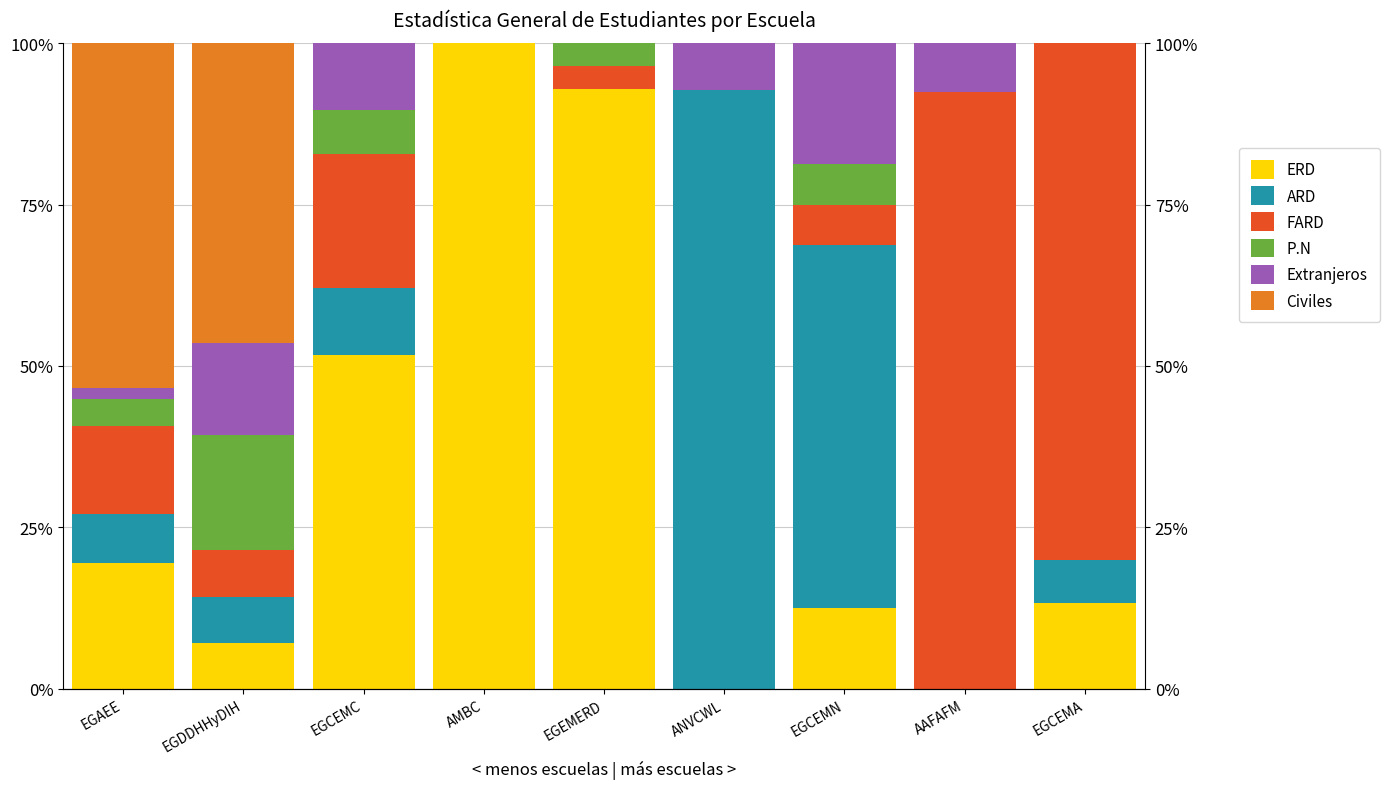

Reading left to right, list all the values displayed in this chart.

ERD: 19.5	7.1	51.7	100.0	92.9	0.0	12.5	0.0	13.3
ARD: 7.6	7.1	10.3	0.0	0.0	92.7	56.2	0.0	6.7
FARD: 13.6	7.1	20.7	0.0	3.6	0.0	6.2	92.4	80.0
P.N: 4.2	17.9	6.9	0.0	3.6	0.0	6.2	0.0	0.0
Extranjeros: 1.7	14.3	10.3	0.0	0.0	7.3	18.8	7.6	0.0
Civiles: 53.4	46.4	0.0	0.0	0.0	0.0	0.0	0.0	0.0